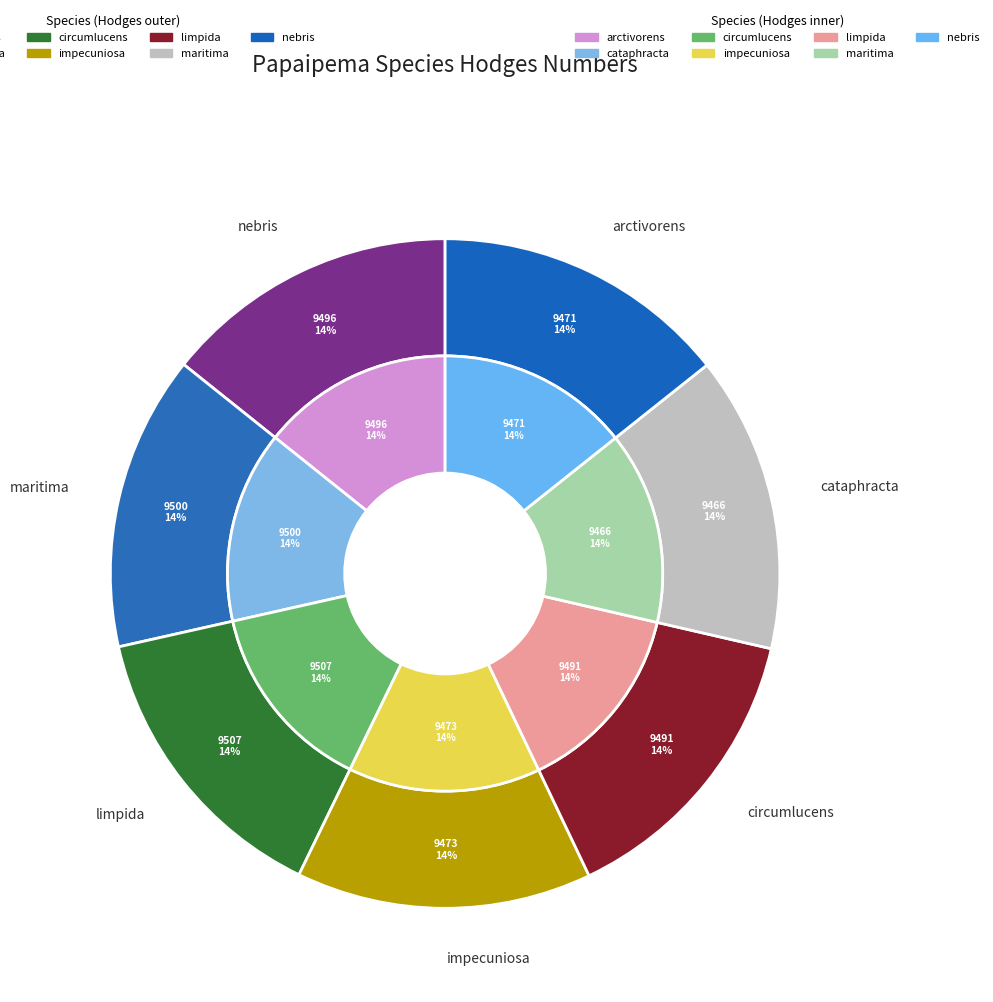

What is the ratio of the value at limpida to the value at circumlucens?

1.0